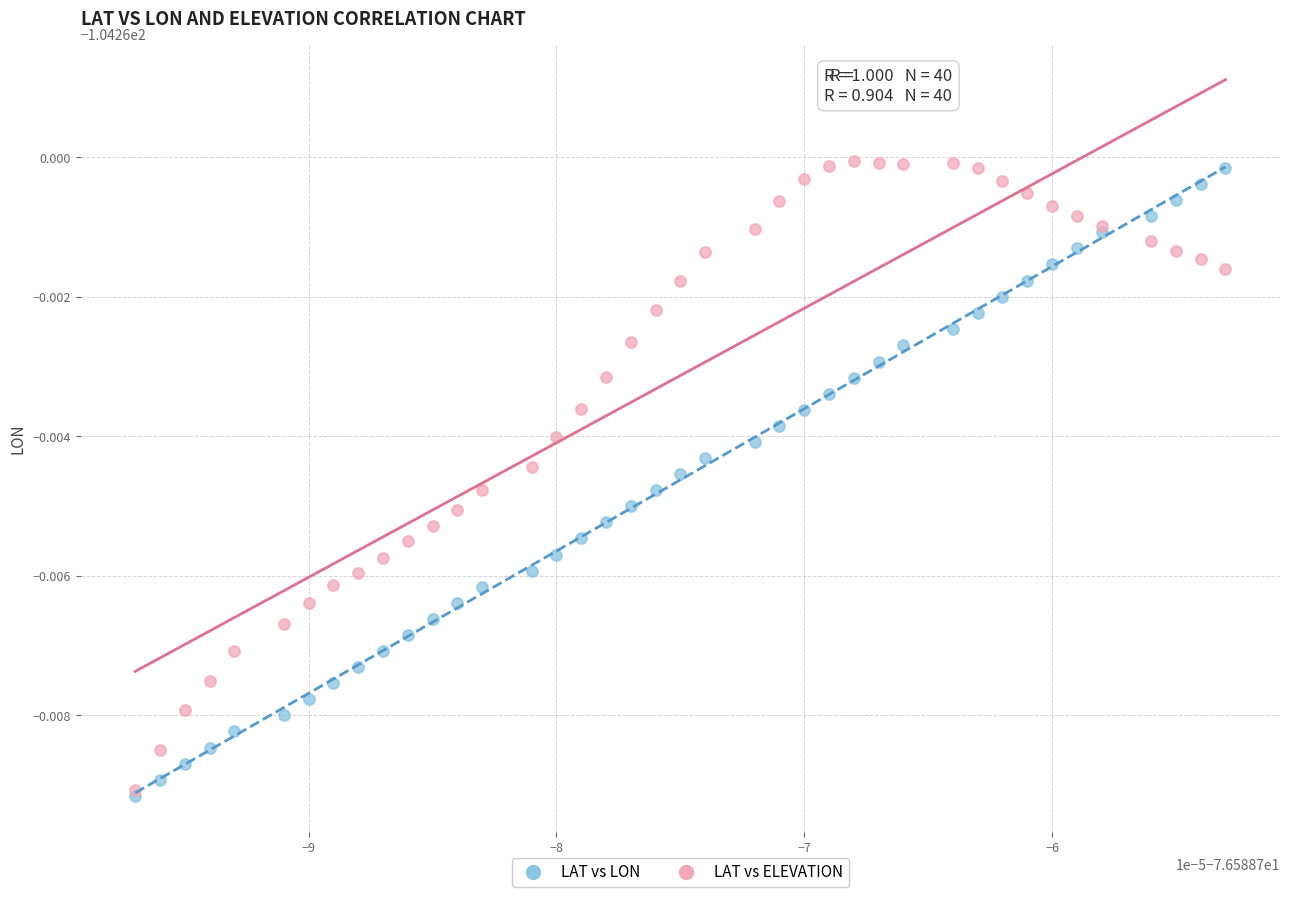

What are all the series names shown in the legend?

LAT vs LON, LAT vs ELEVATION